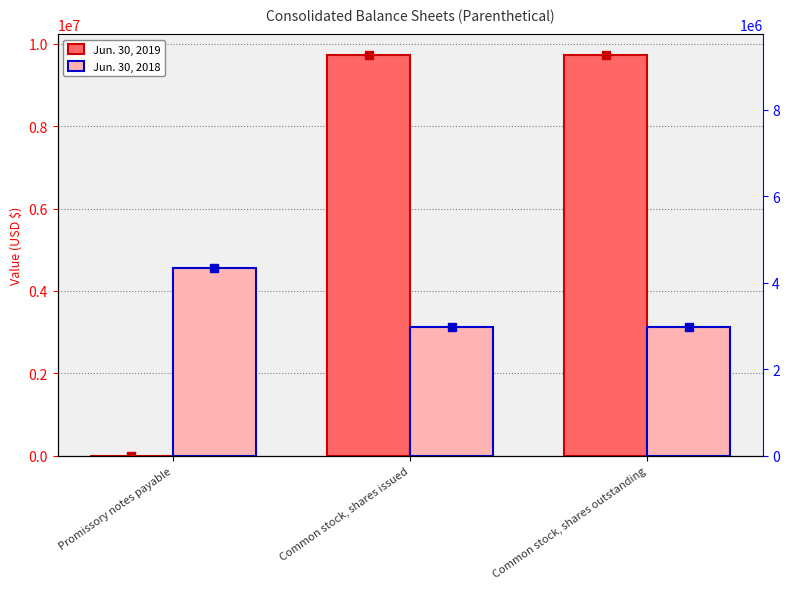

Which series has the largest total across all categories?

Jun. 30, 2019